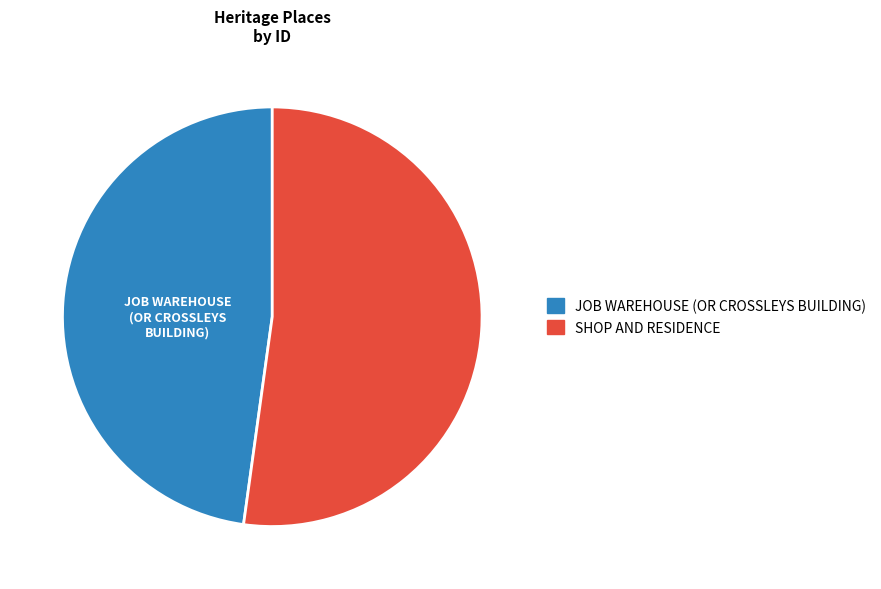

Between JOB WAREHOUSE (OR CROSSLEYS BUILDING) and SHOP AND RESIDENCE, which is larger?

SHOP AND RESIDENCE